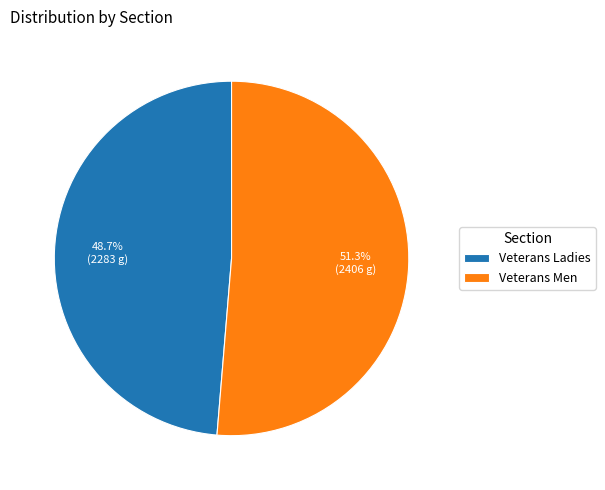

Which slice is the smallest?

Veterans Ladies